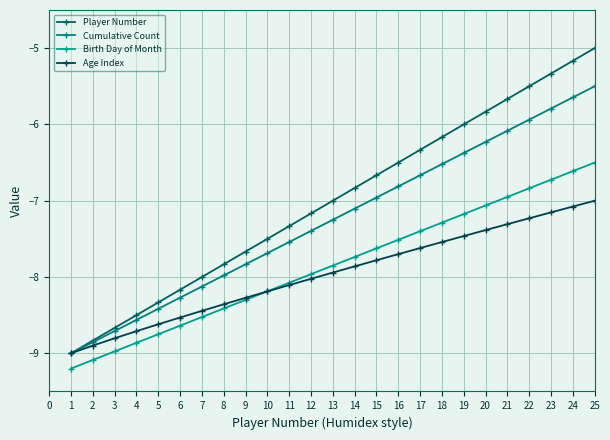

How many values in the Birth Day of Month series are below -7?

20